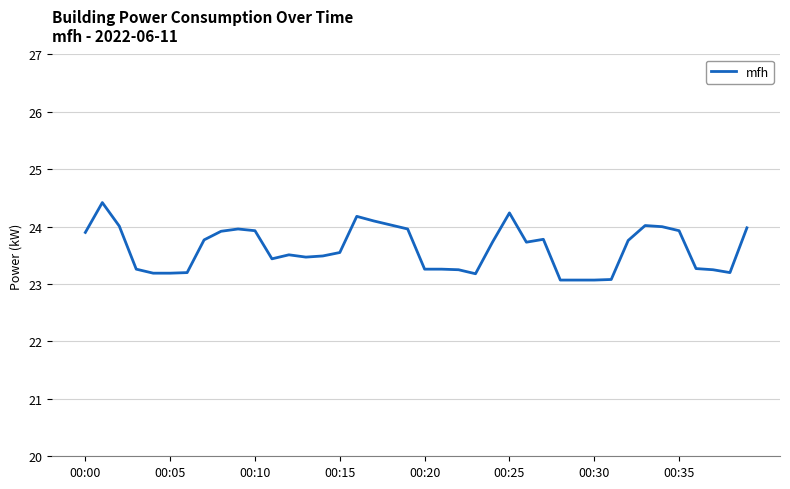

What is the greatest value displayed?

24.4